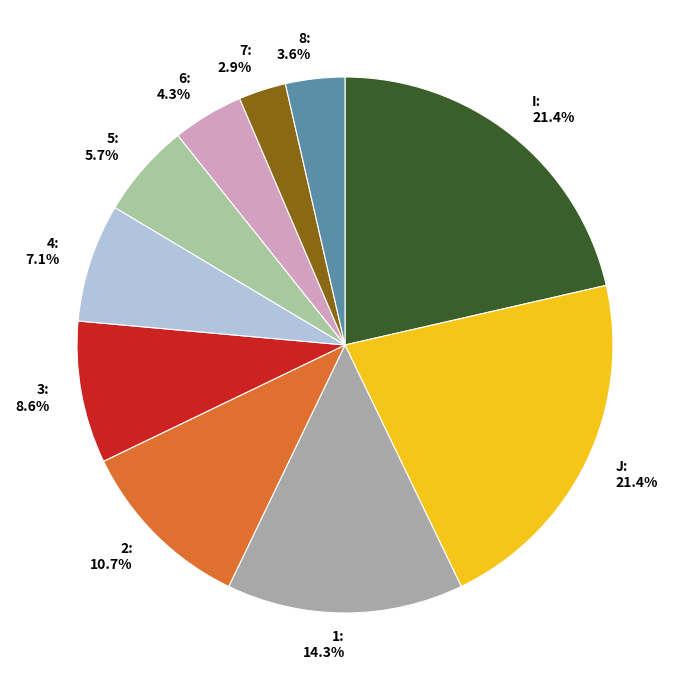

Which has a higher value, 3 or J?

J